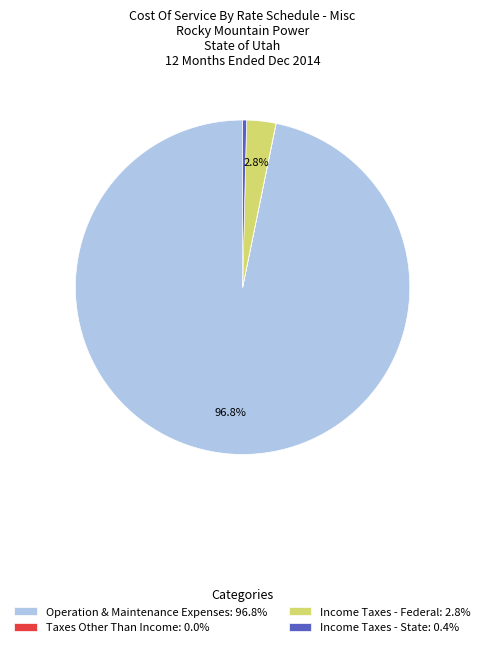

How much of the chart is everything except Income Taxes - Federal: 2.8%?

97.2%